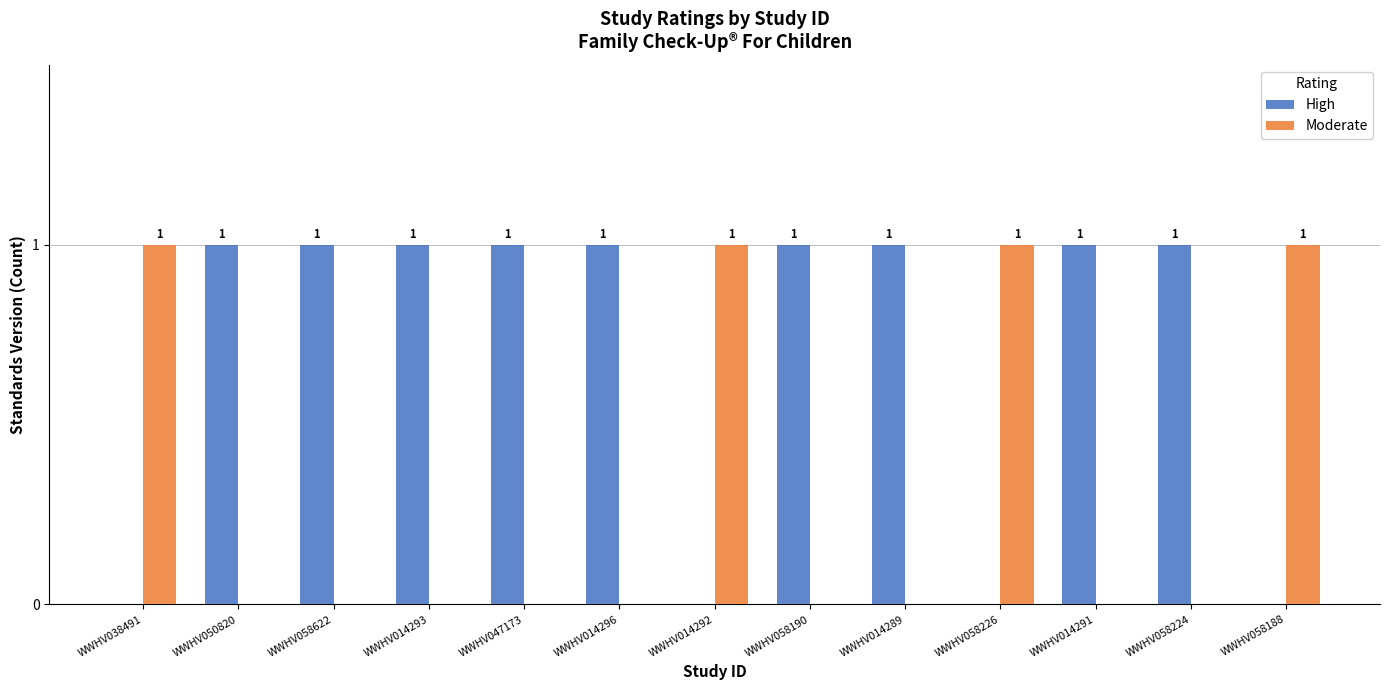

What value does the High series have at WWHV050820?

1